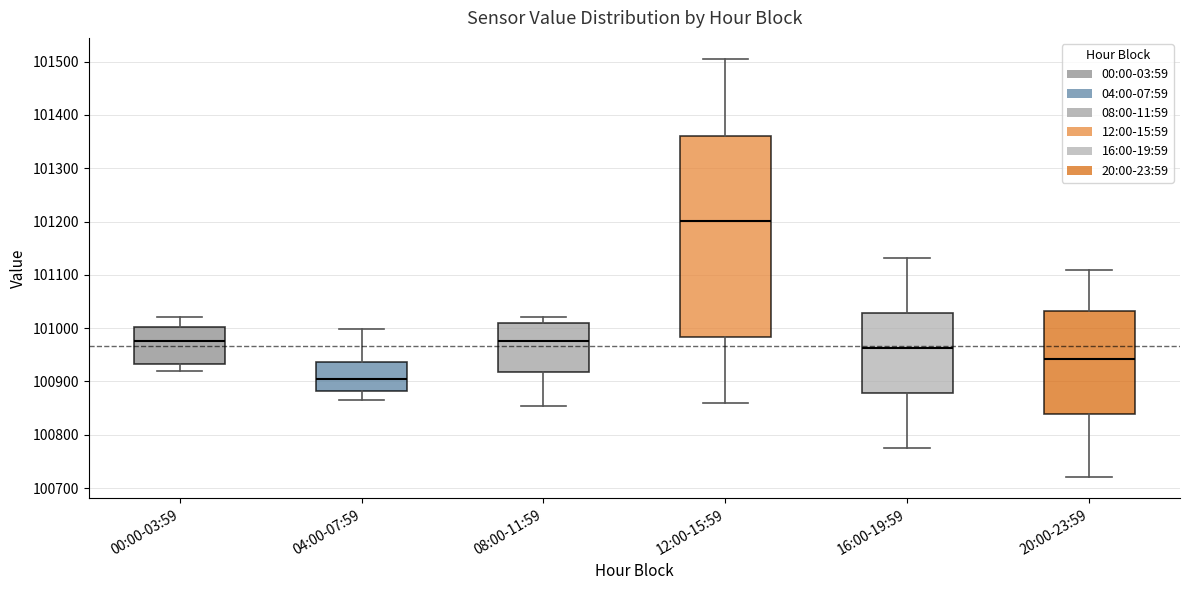

Reading left to right, read every box against the y-axis: the position of its median line, the range the box covers, and the ends of its whiskers. The values are not printed on the chart, so give them approximately, as read against the axis.

00:00-03:59: median 100980, box 100930 to 101000, whiskers 100920 to 101020
04:00-07:59: median 100900, box 100880 to 100940, whiskers 100860 to 101000
08:00-11:59: median 100980, box 100920 to 101010, whiskers 100850 to 101020
12:00-15:59: median 101200, box 100980 to 101360, whiskers 100860 to 101510
16:00-19:59: median 100960, box 100880 to 101030, whiskers 100780 to 101130
20:00-23:59: median 100940, box 100840 to 101030, whiskers 100720 to 101110